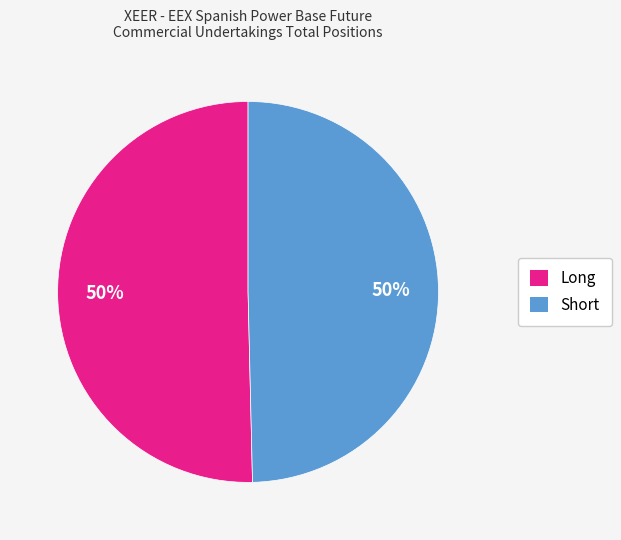

What percentage is the Short slice, to the nearest percent?

50%